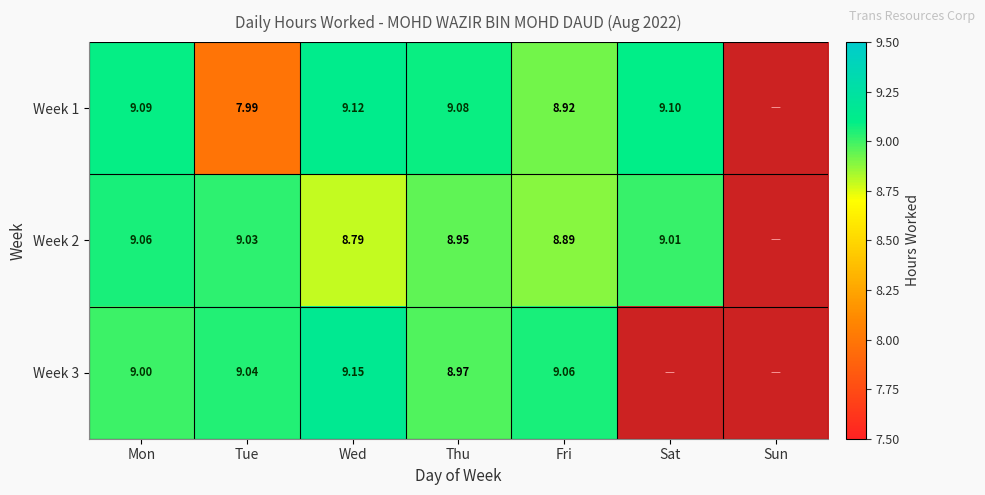

At how many categories does at least one series exceed 1?

6